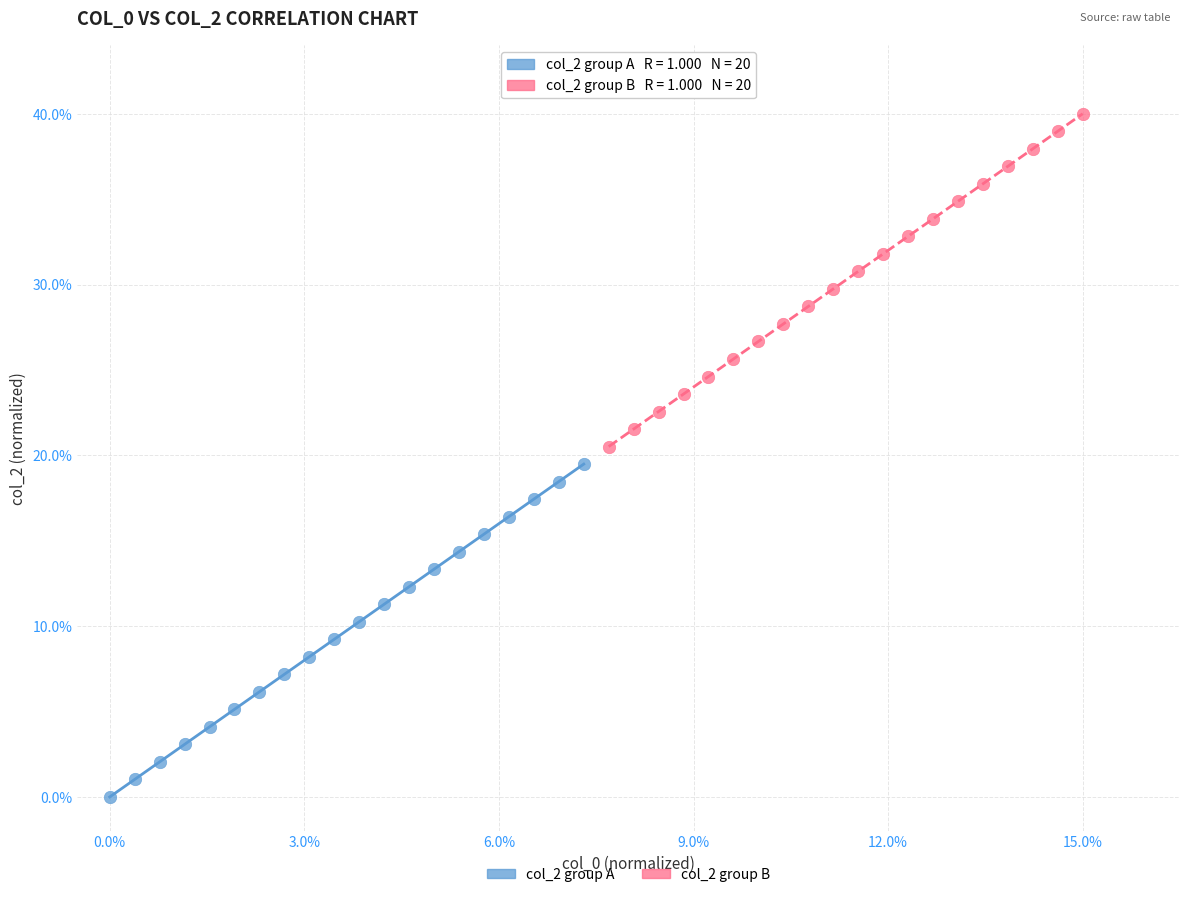

What are all the series names shown in the legend?

col_2 group A, col_2 group B